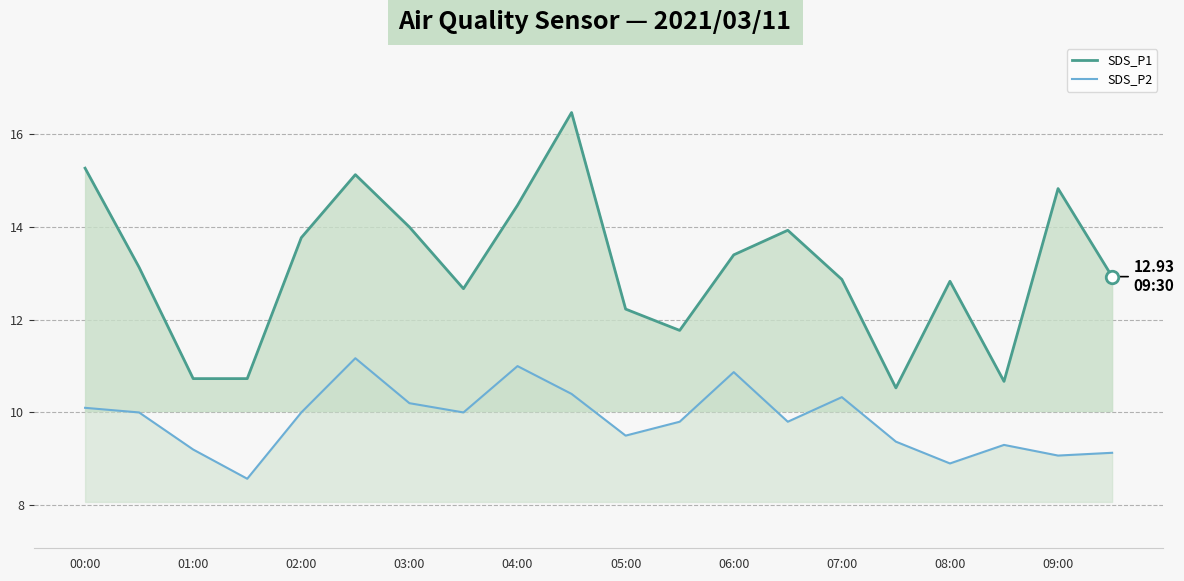

What is the maximum value shown in the chart?

16.5